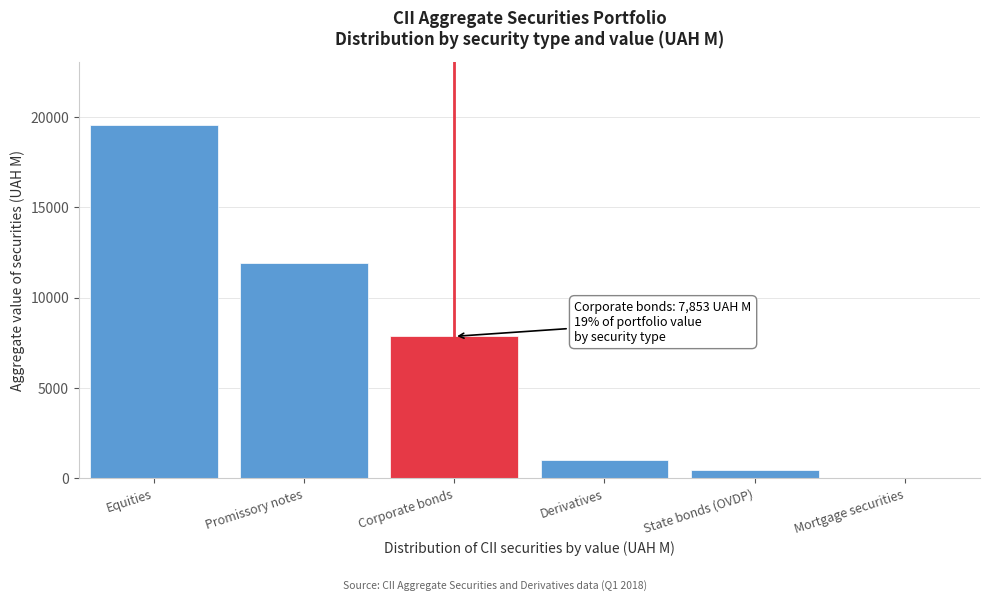

Reading left to right, list all the values displayed in this chart.

Equities=19526.9	Promissory notes=11927.6	Corporate bonds=7852.6	Derivatives=985.7	State bonds (OVDP)=454.2	Mortgage securities=4.8